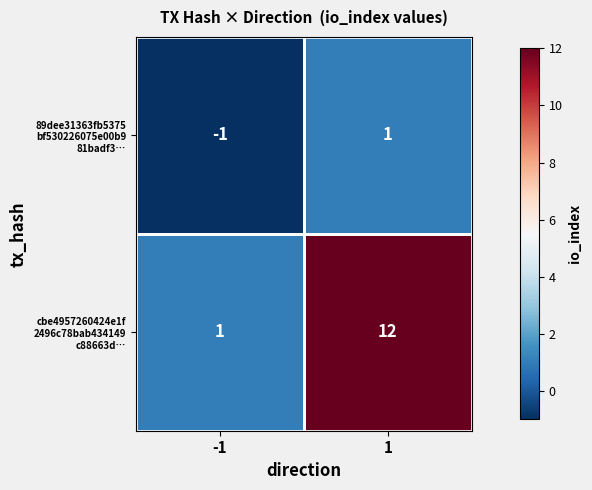

What is the total value across all series at 1?

13